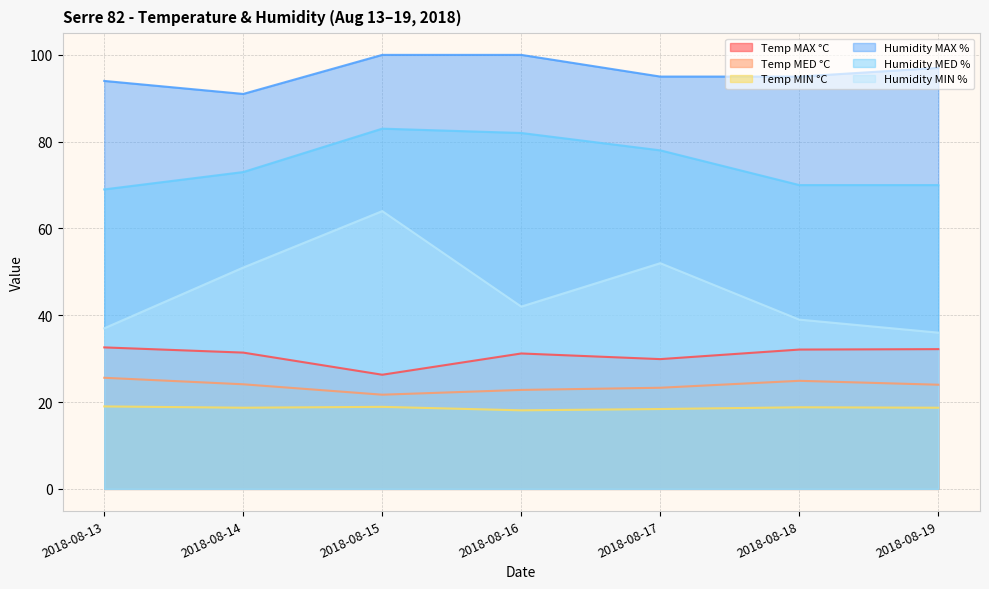

Reading left to right, list all the values displayed in this chart.

Temp MAX °C: 2018-08-13=32.6	2018-08-14=31.4	2018-08-15=26.3	2018-08-16=31.2	2018-08-17=29.9	2018-08-18=32.1	2018-08-19=32.2
Temp MED °C: 2018-08-13=25.6	2018-08-14=24.1	2018-08-15=21.7	2018-08-16=22.8	2018-08-17=23.3	2018-08-18=24.9	2018-08-19=24.0
Temp MIN °C: 2018-08-13=19.0	2018-08-14=18.7	2018-08-15=18.9	2018-08-16=18.1	2018-08-17=18.4	2018-08-18=18.8	2018-08-19=18.7
Humidity MAX %: 2018-08-13=94.0	2018-08-14=91.0	2018-08-15=100.0	2018-08-16=100.0	2018-08-17=95.0	2018-08-18=95.0	2018-08-19=97.0
Humidity MED %: 2018-08-13=69.0	2018-08-14=73.0	2018-08-15=83.0	2018-08-16=82.0	2018-08-17=78.0	2018-08-18=70.0	2018-08-19=70.0
Humidity MIN %: 2018-08-13=37.0	2018-08-14=51.0	2018-08-15=64.0	2018-08-16=42.0	2018-08-17=52.0	2018-08-18=39.0	2018-08-19=36.0